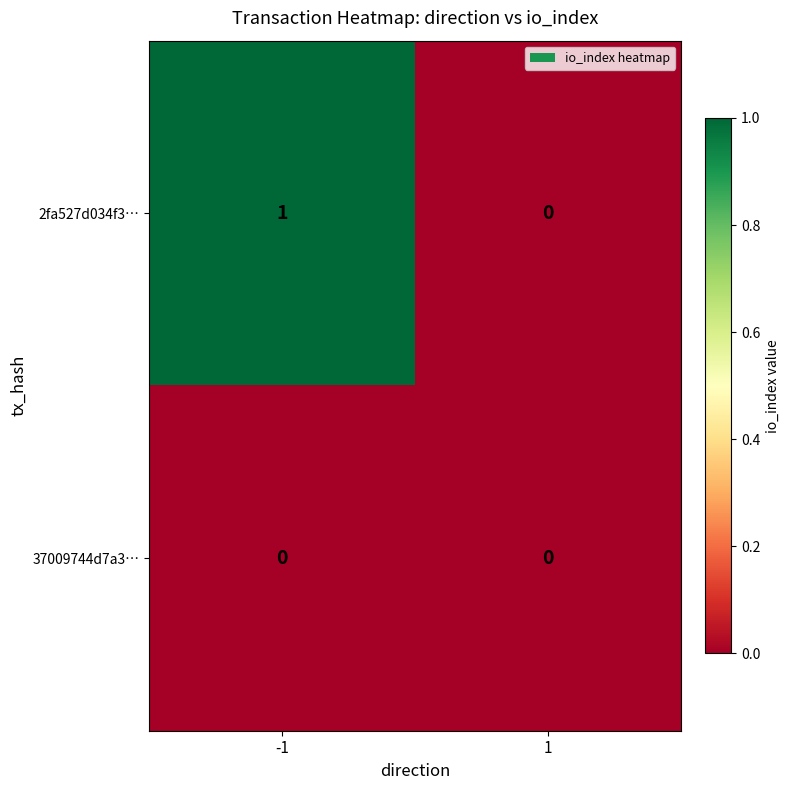

List the series in order of their peak value, lowest first.

37009744d7a3…, 2fa527d034f3…